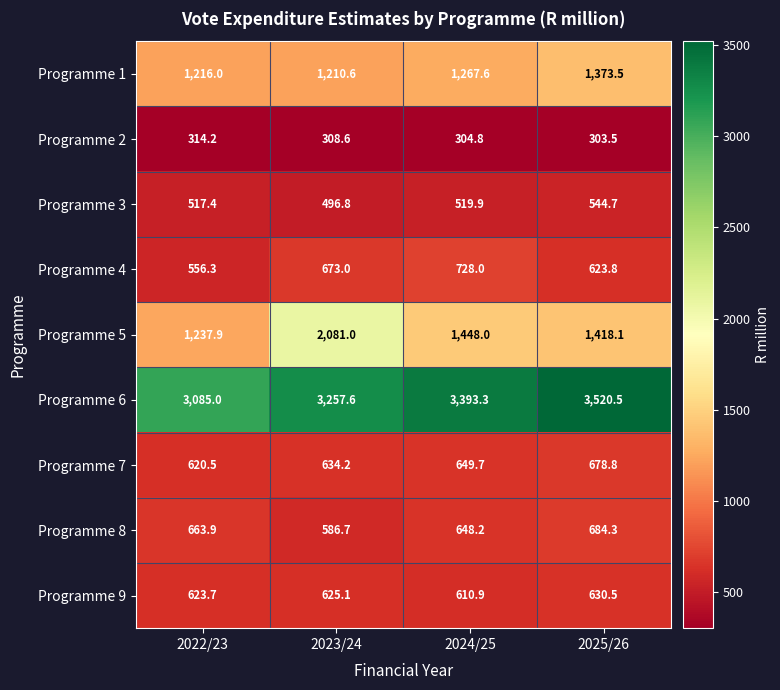

Rank the categories by Programme 1 value from lowest to highest.

2023/24, 2022/23, 2024/25, 2025/26